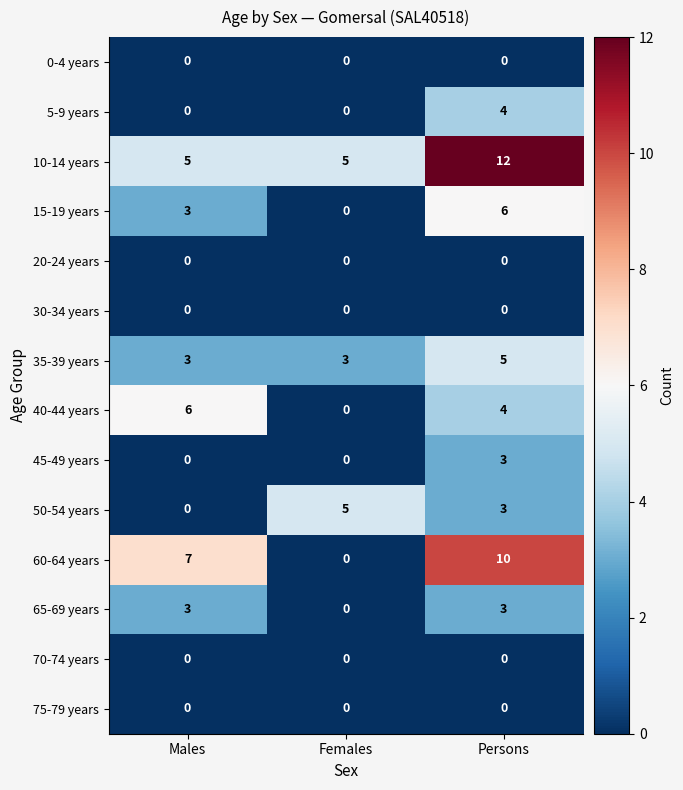

Which series has the largest range (max minus min)?

60-64 years